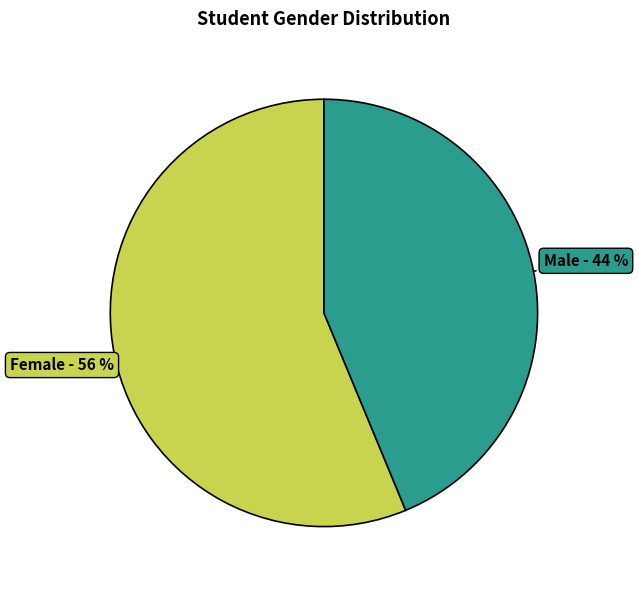

To the nearest percent, what is the combined percentage of Female and Male?

100%